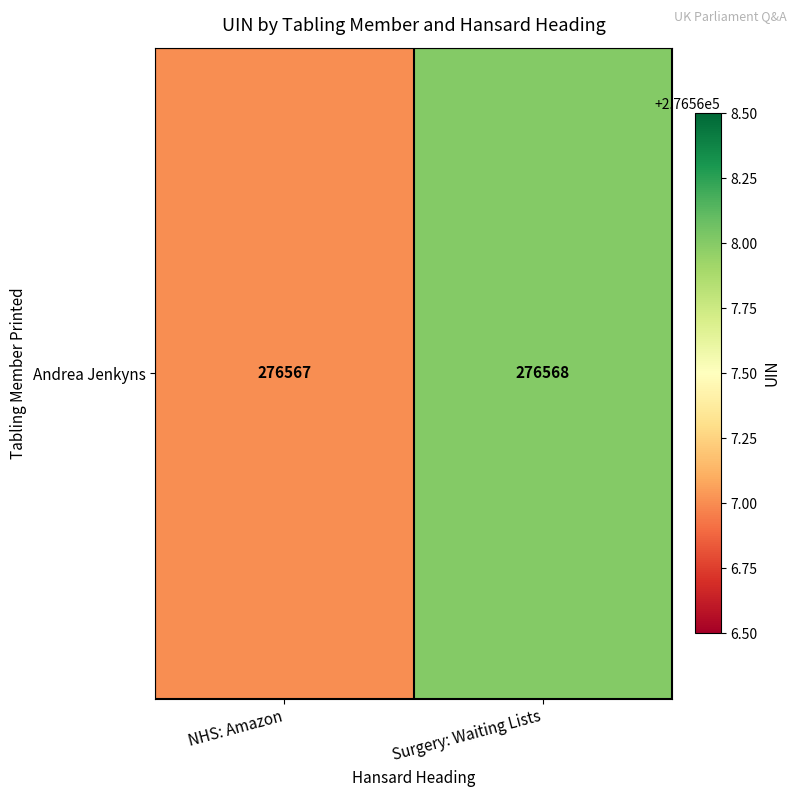

How many data points are less than 276568?

1